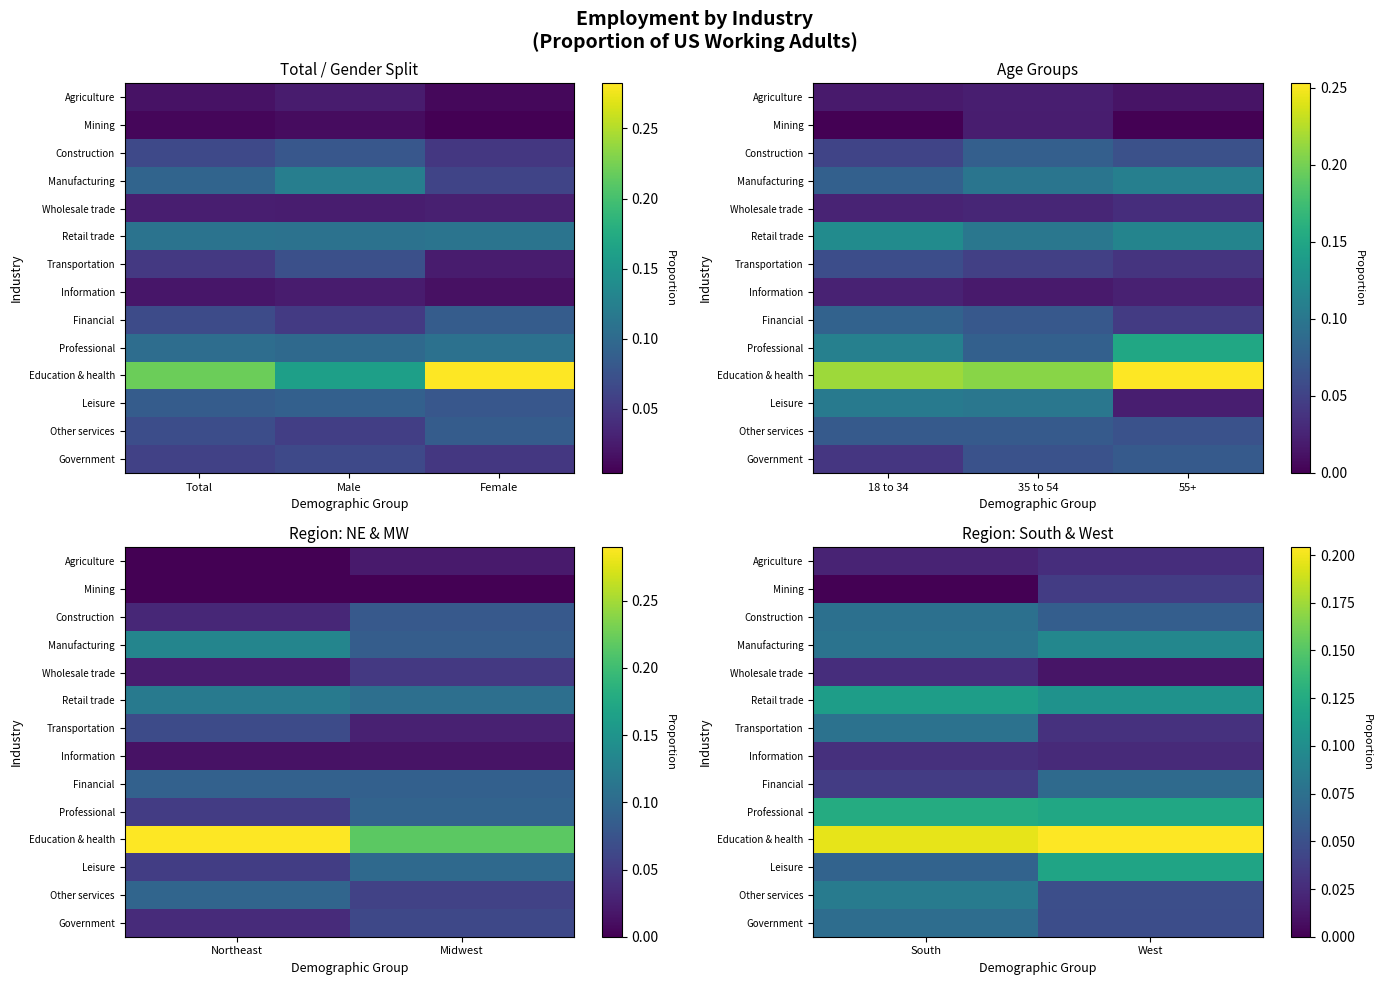

How many distinct data groups are displayed?

14